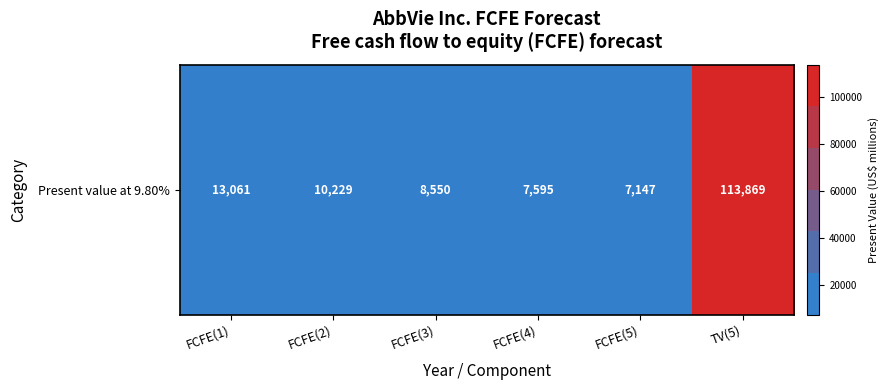

Reading left to right, extract all data points from this chart.

13061	10229	8550	7595	7147	113869